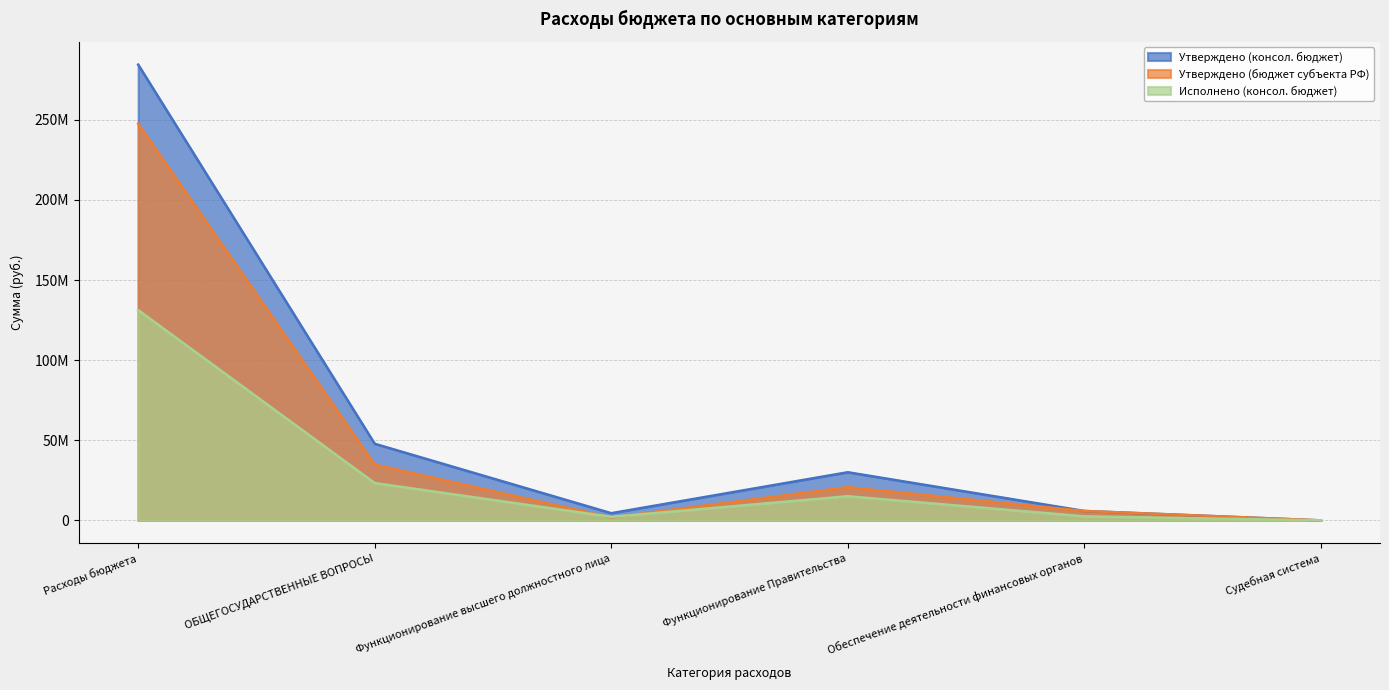

True or false: Утверждено (консол. бюджет) and Исполнено (консол. бюджет) cross at least once.

False